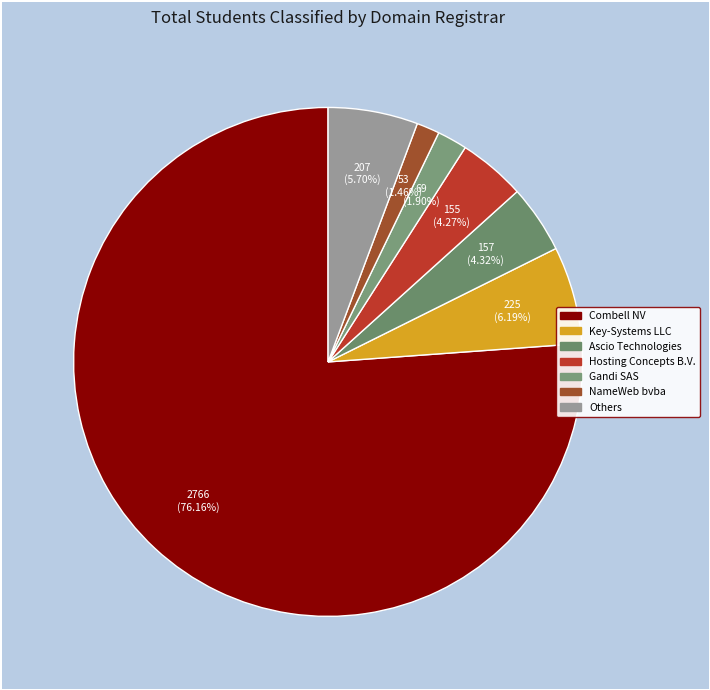

Is there any slice that represents more than half of the pie?

Yes